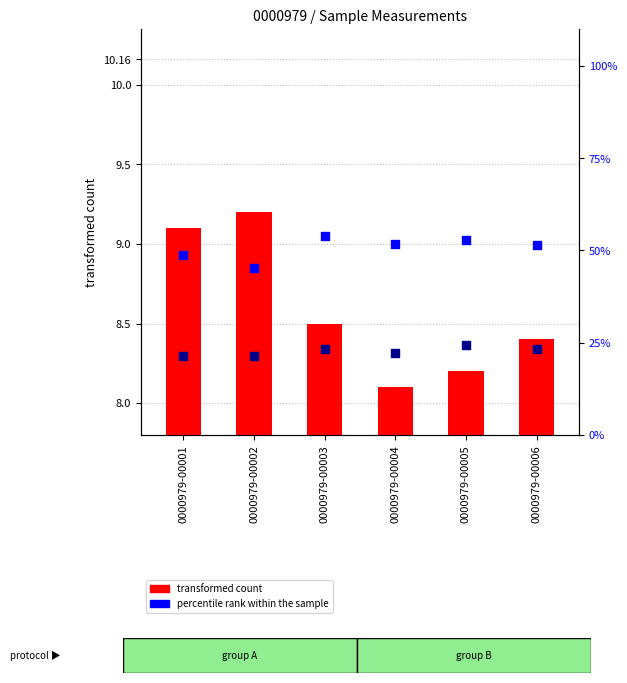

Which series has the largest total across all categories?

percentile rank within the sample (Cs-134)